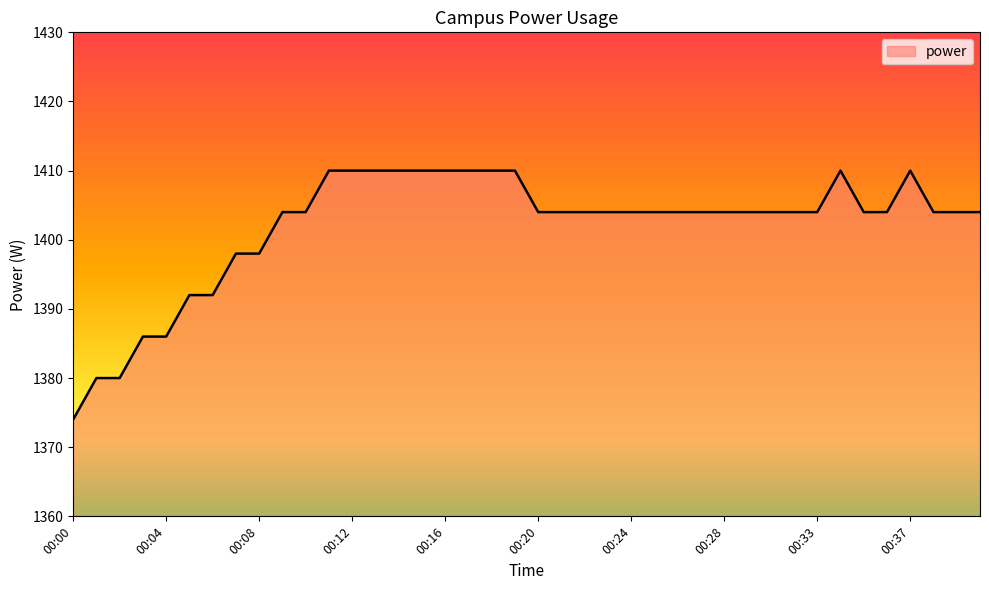

What is the difference between the maximum and minimum values?

36